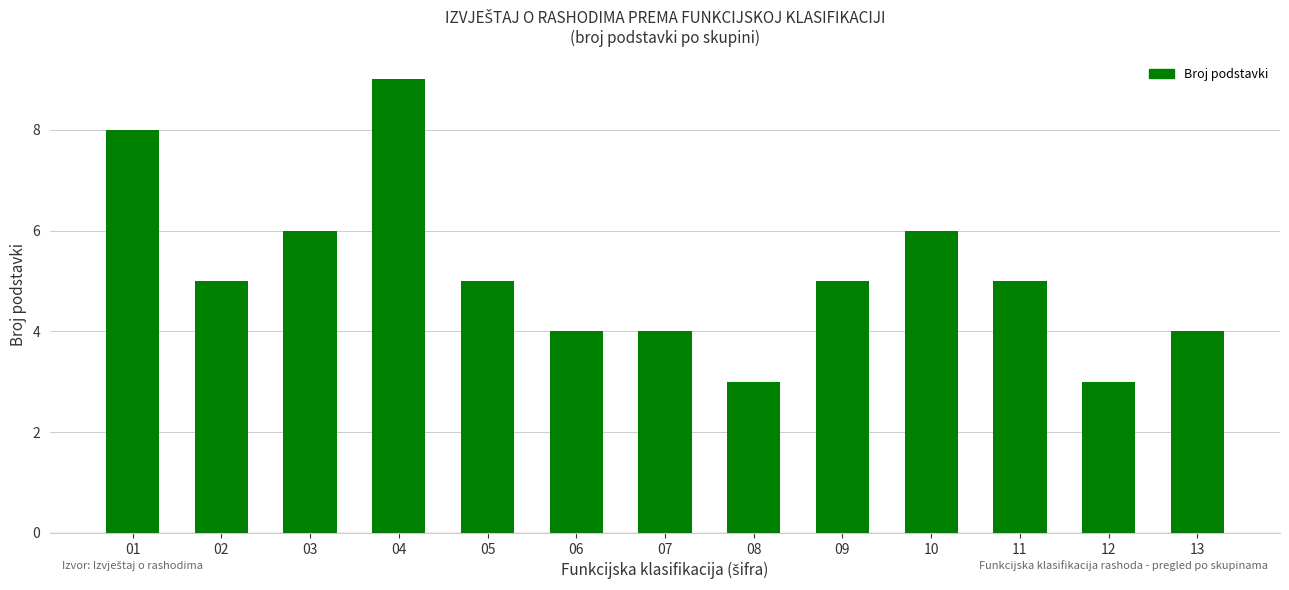

Approximately how many times larger is the value at 02 compared to 11?

1.0